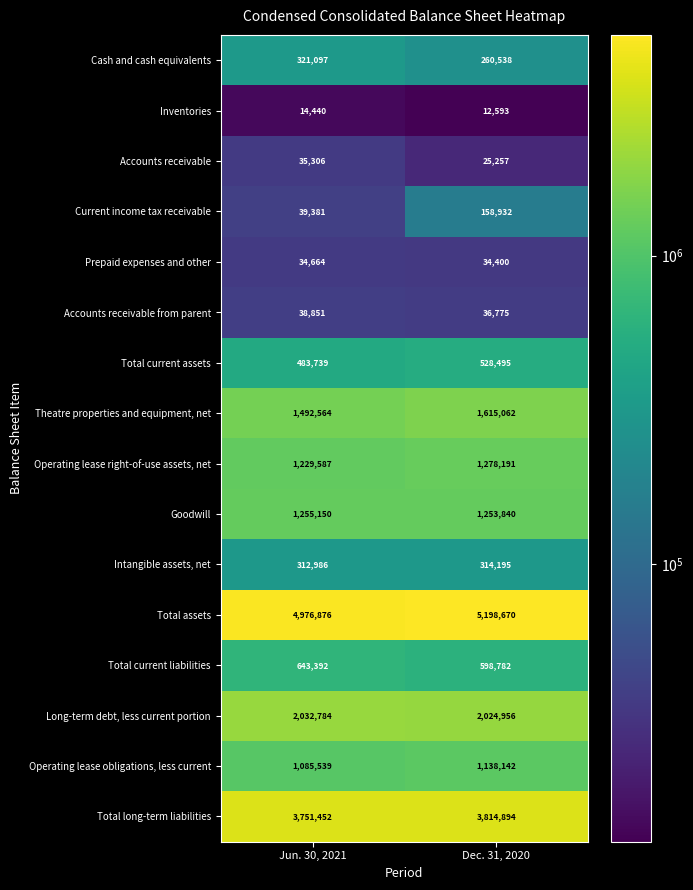

What is the sum of the Current income tax receivable values at Dec. 31, 2020 and Jun. 30, 2021?

198313